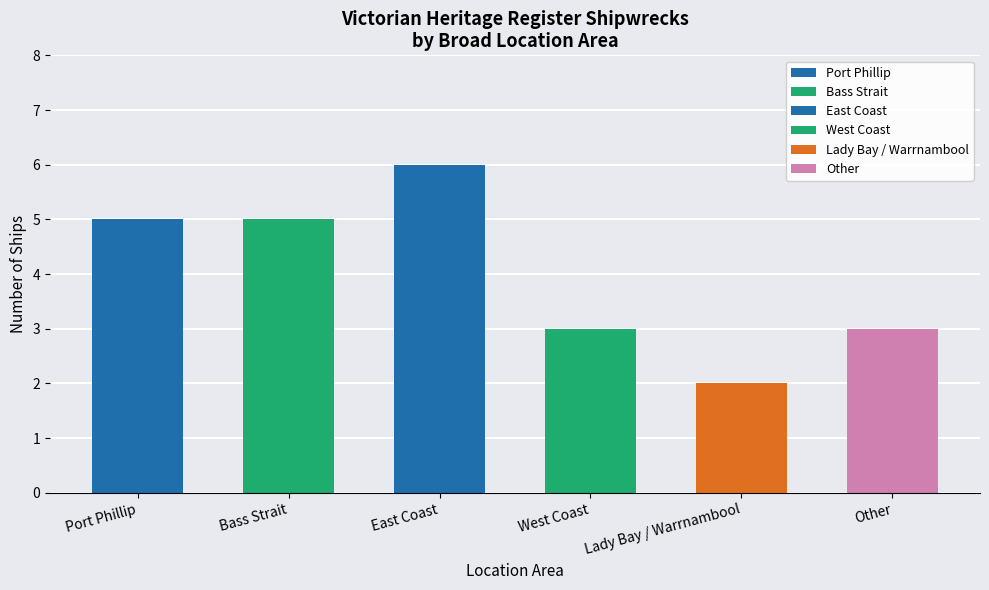

Reading left to right, transcribe all the data shown in this chart.

5	5	6	3	2	3